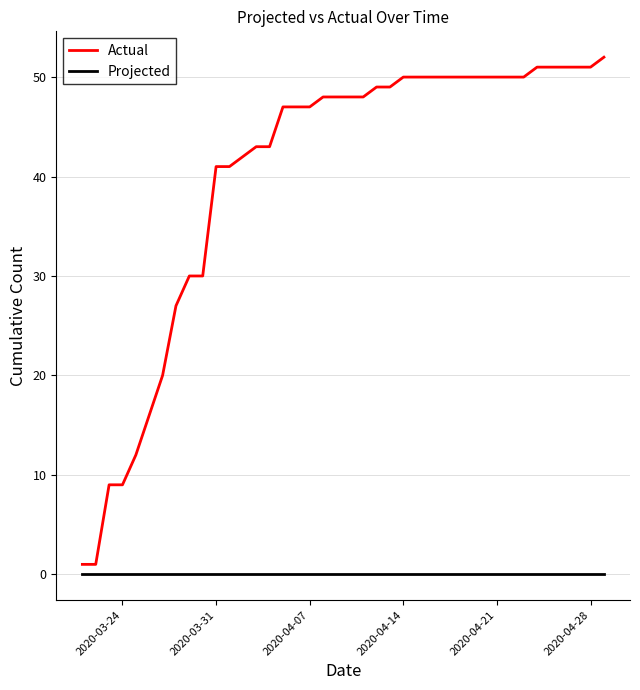

List the series in order of their peak value, highest first.

Actual, Projected